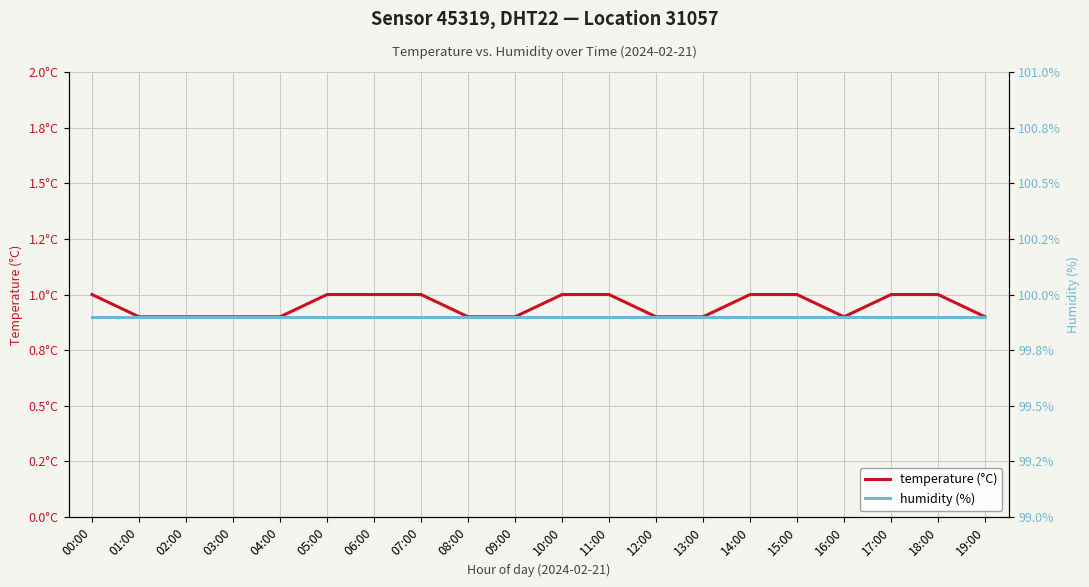

Rank the series at 17:00 from highest to lowest value.

humidity (%), temperature (°C)